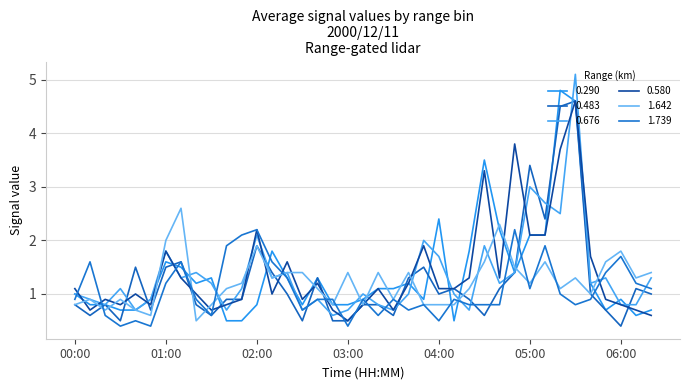

At which category does 0.290 reach its first local valley?

01:20